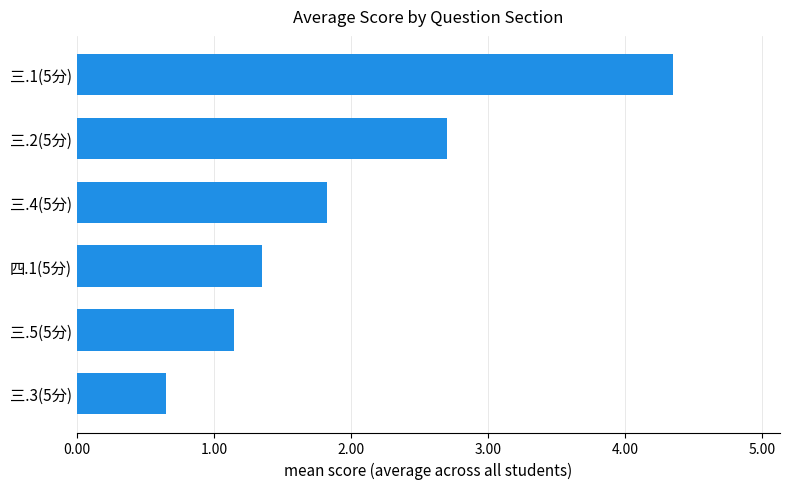

What is the smallest value displayed?

0.7